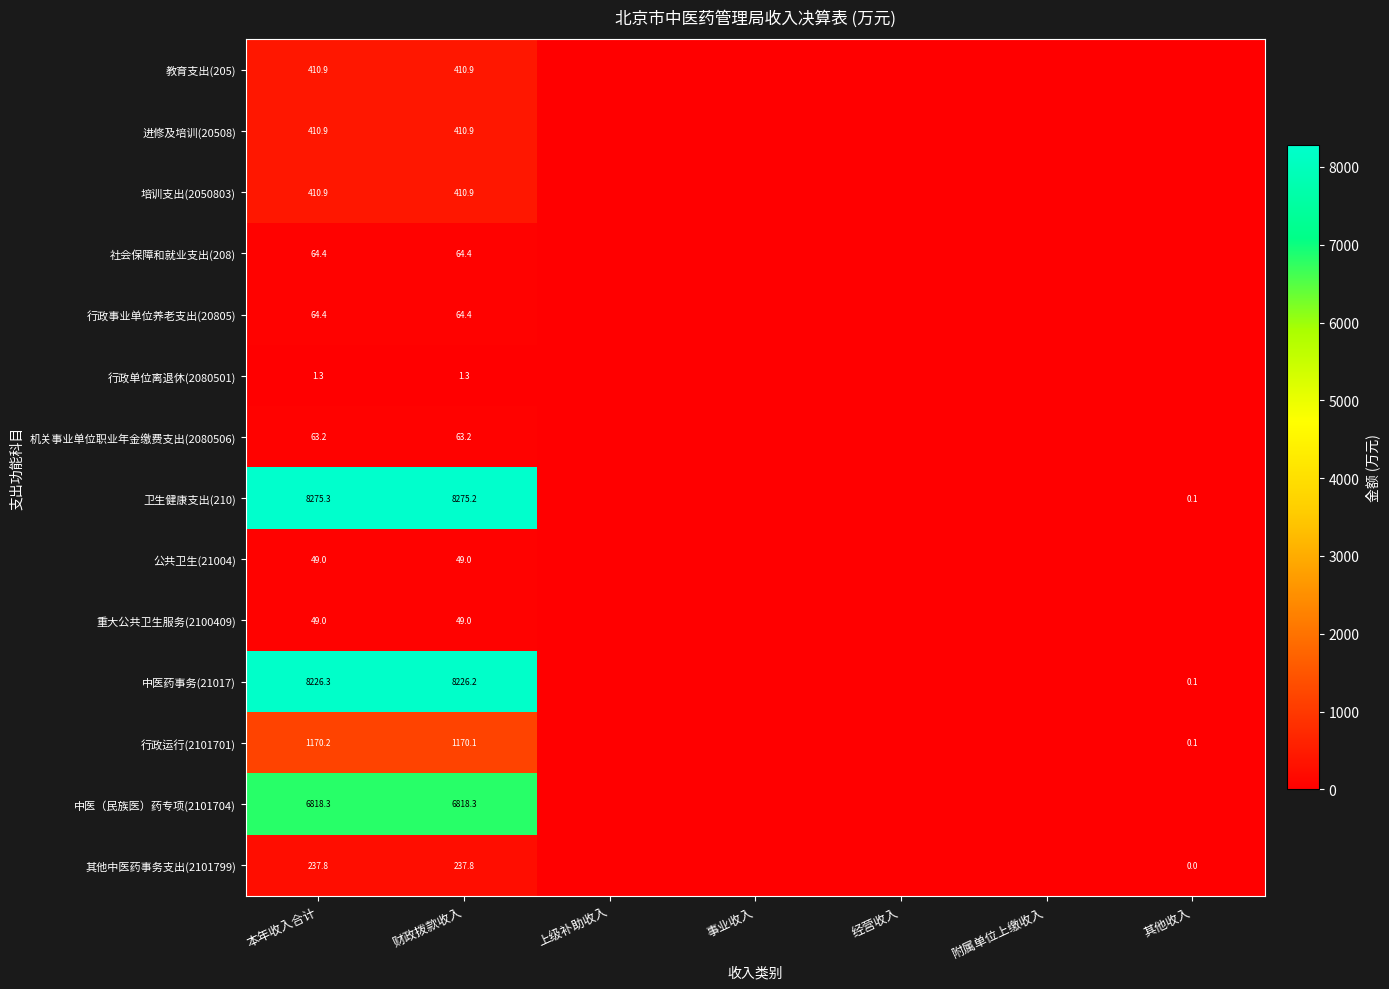

Is it true that 卫生健康支出(210) equals 2952.8 at 本年收入合计?

False